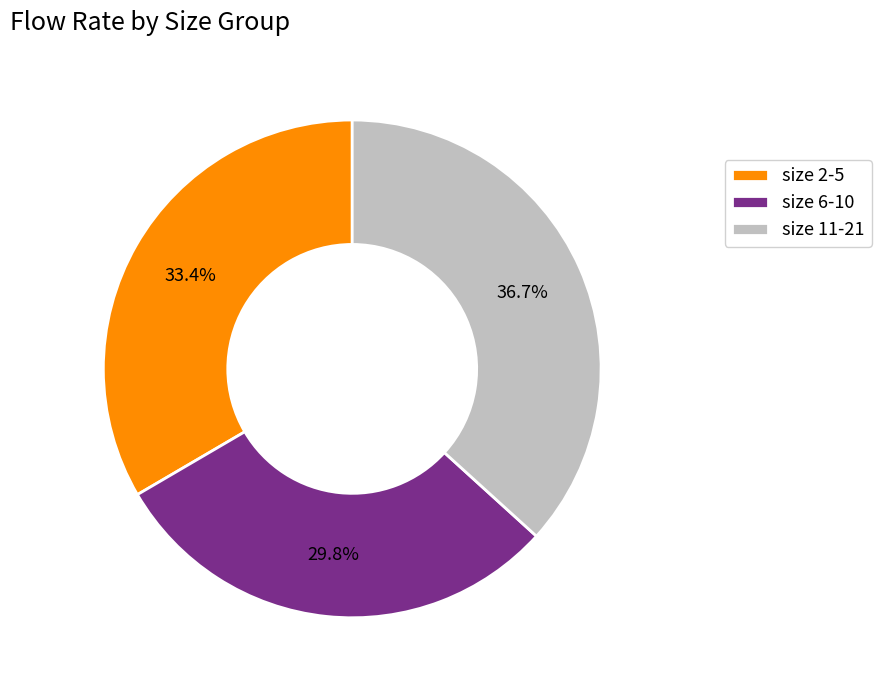

Combined, do size 2-5 and size 11-21 account for over 50%?

Yes